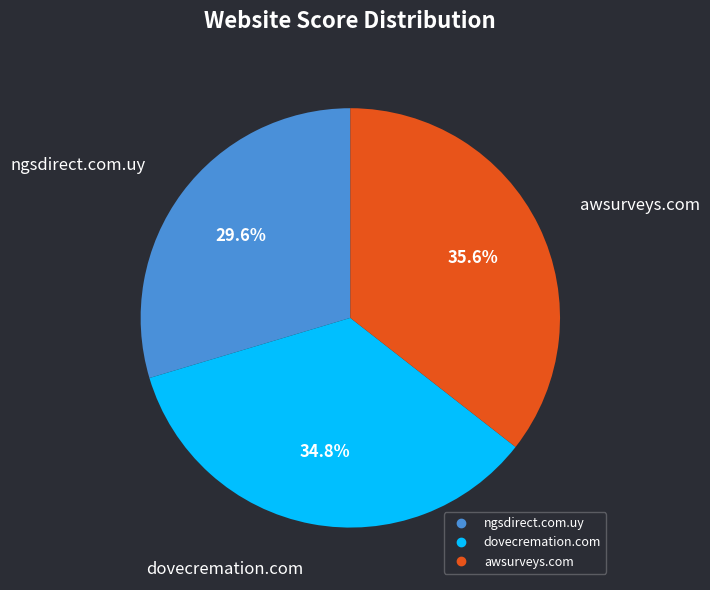

How many segments does this pie chart have?

3